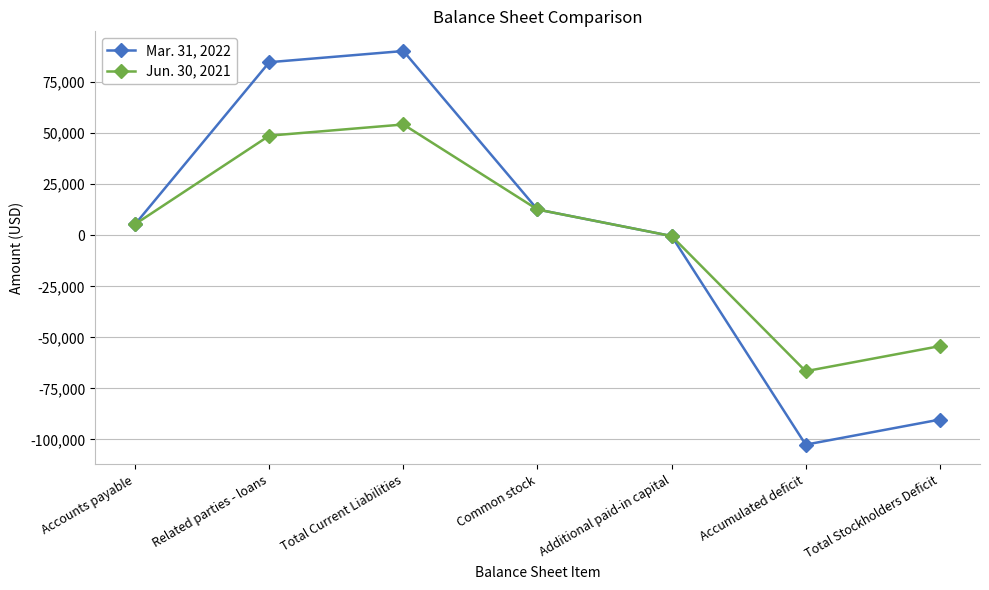

Does the chart have visible grid lines?

Yes